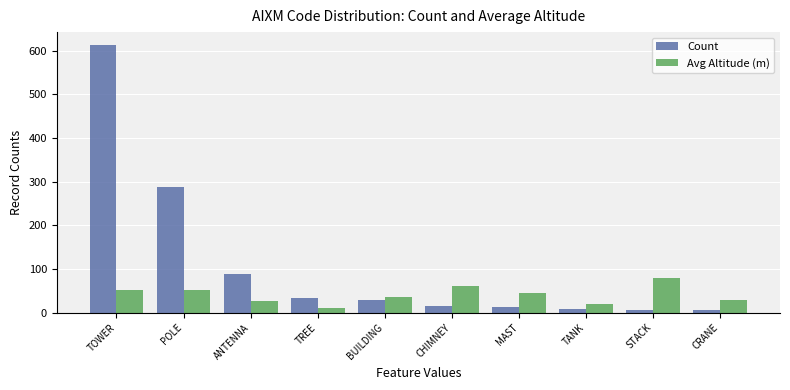

Count the number of categories in the chart.

10